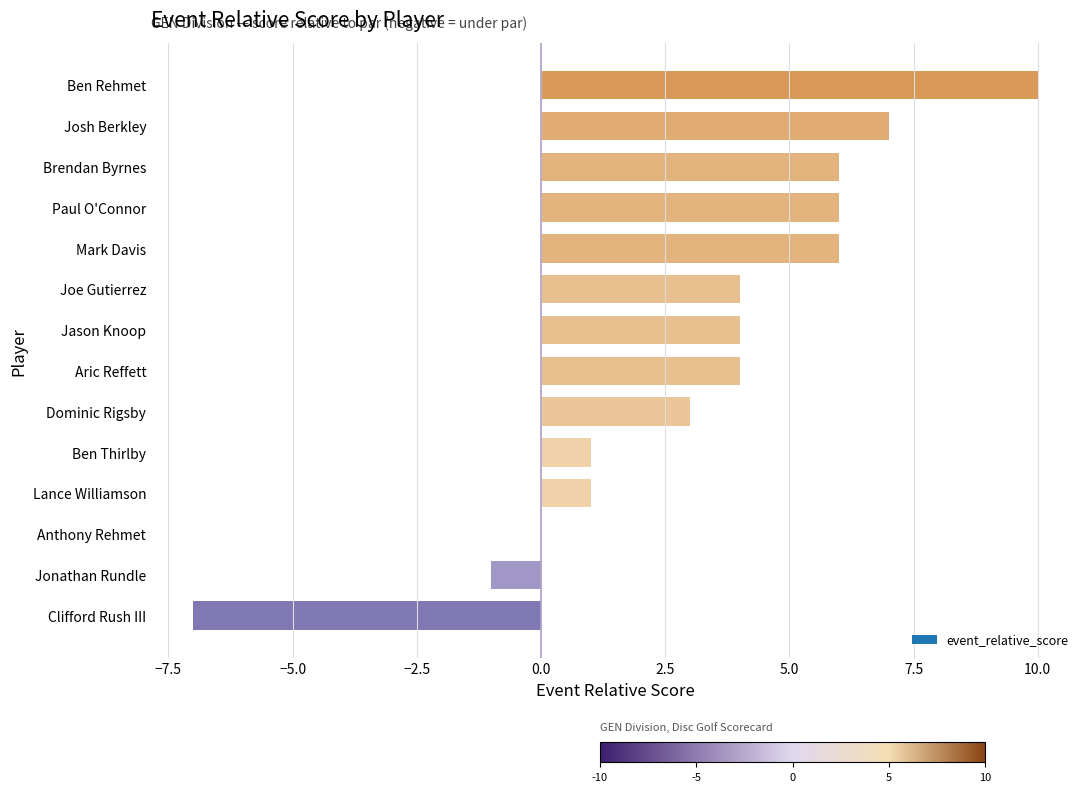

Reading bottom to top, transcribe all the data shown in this chart.

Clifford Rush III=-7	Jonathan Rundle=-1	Anthony Rehmet=0	Lance Williamson=1	Ben Thirlby=1	Dominic Rigsby=3	Aric Reffett=4	Jason Knoop=4	Joe Gutierrez=4	Mark Davis=6	Paul O'Connor=6	Brendan Byrnes=6	Josh Berkley=7	Ben Rehmet=10